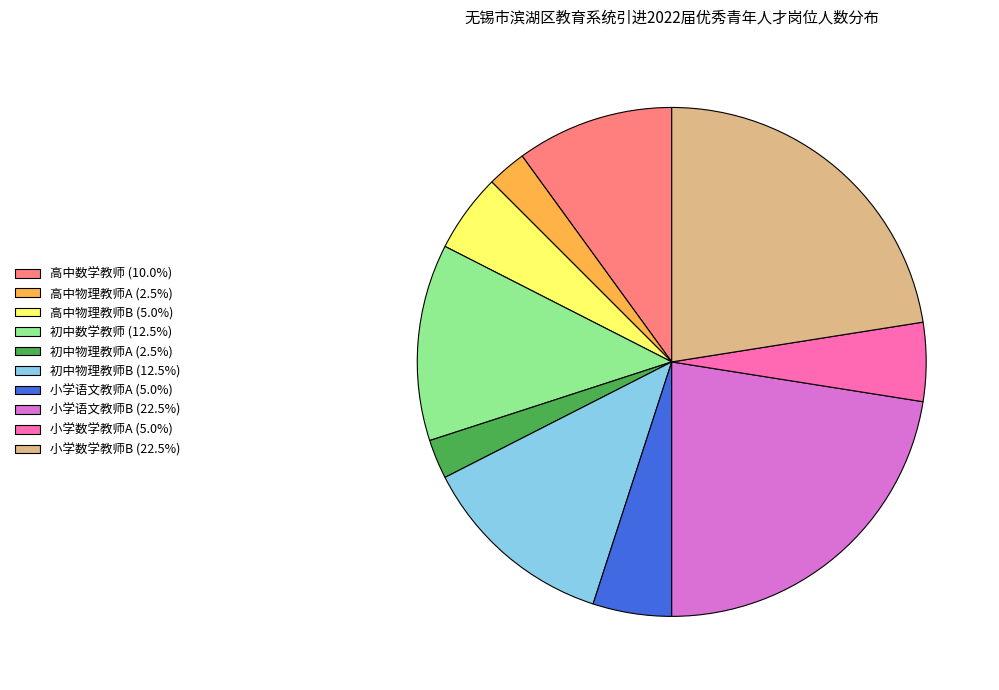

Approximately how many times larger is the value at 高中数学教师 (10.0%) compared to 初中数学教师 (12.5%)?

0.8